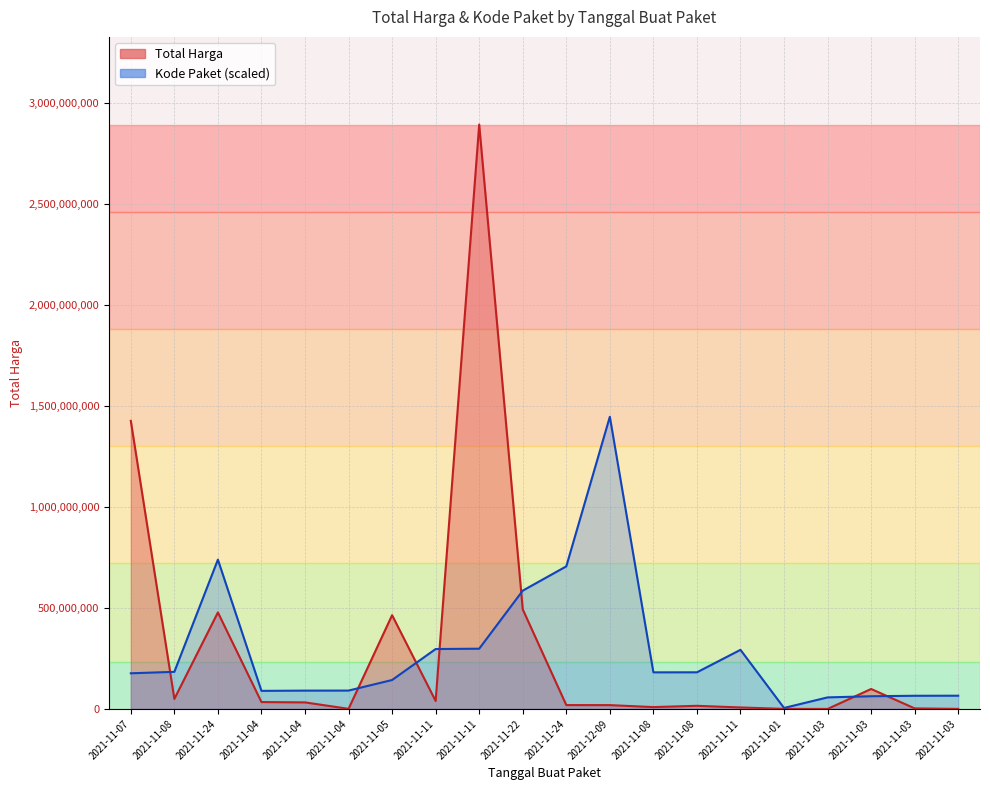

What is the label of the 2nd point from the right?

2021-11-03